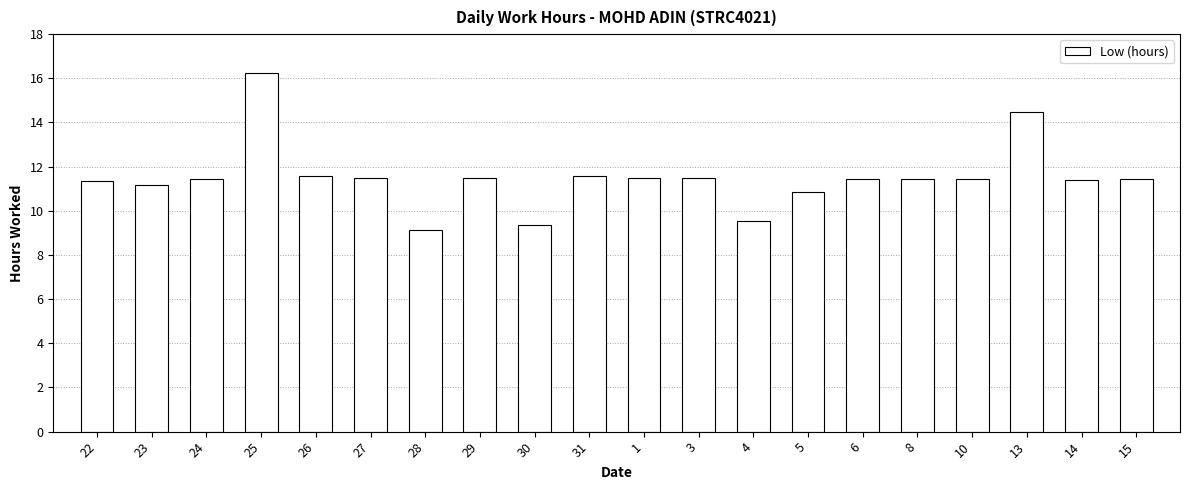

What position from the left is 3?

12